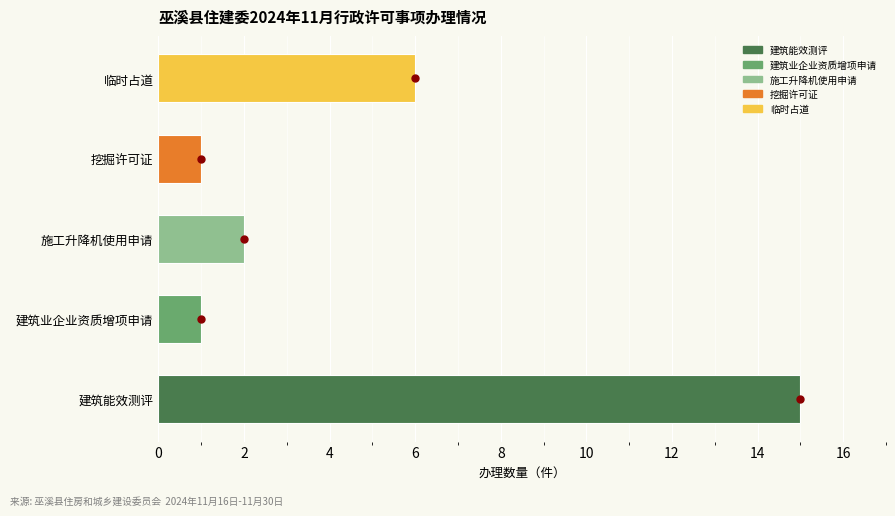

The chart shows a value of 1 at 建筑业企业资质增项申请. True or false?

True